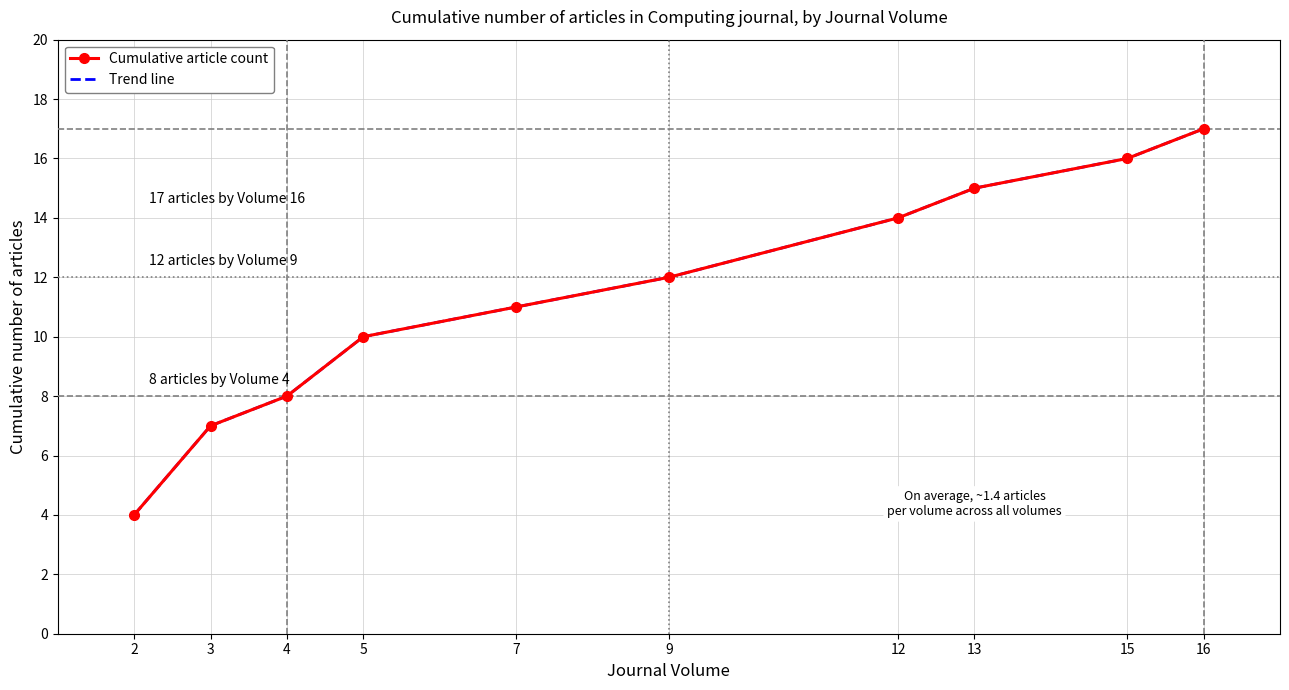

Which series has the largest range (max minus min)?

Cumulative article count